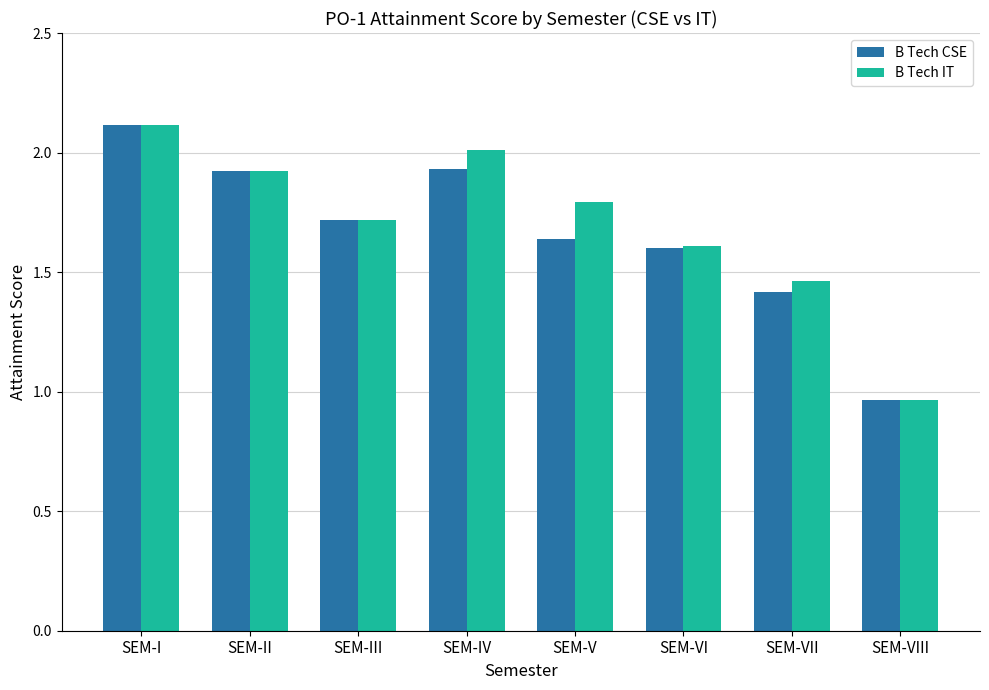

How many series are shown in this chart?

2